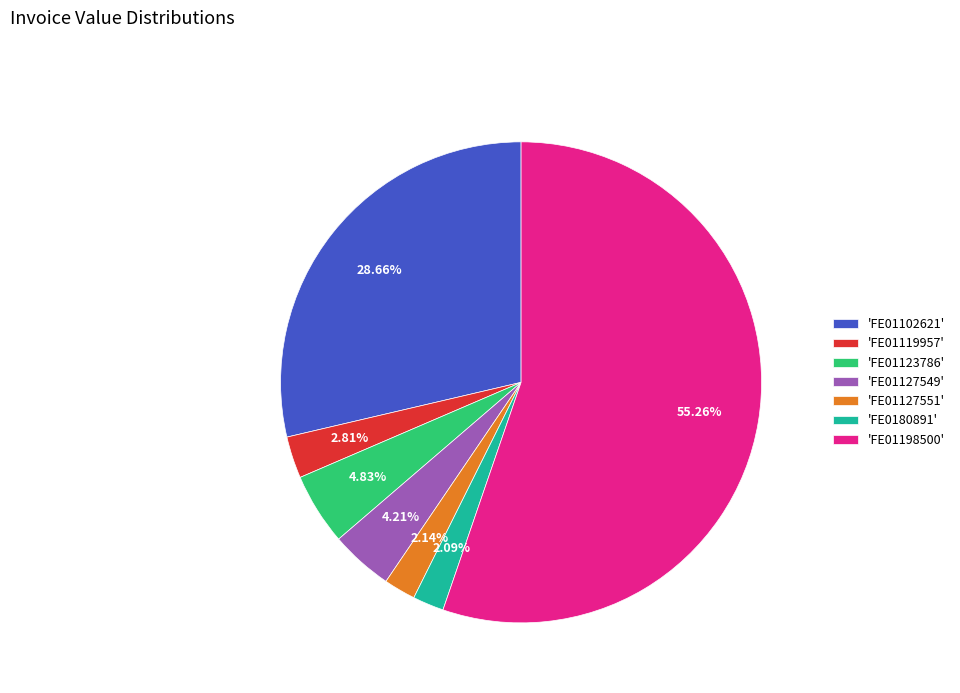

Do 'FE01123786' and 'FE01102621' together represent more than half of the pie?

No